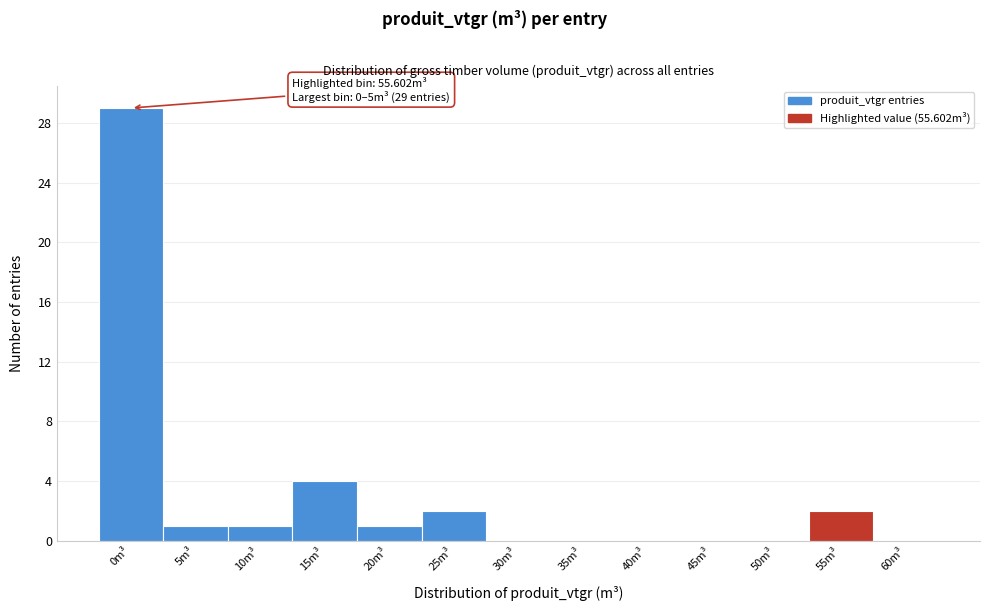

Reading left to right, what are all the values shown in this chart?

0m³=29	5m³=1	10m³=1	15m³=4	20m³=1	25m³=2	30m³=0	35m³=0	40m³=0	45m³=0	50m³=0	55m³=2	60m³=0